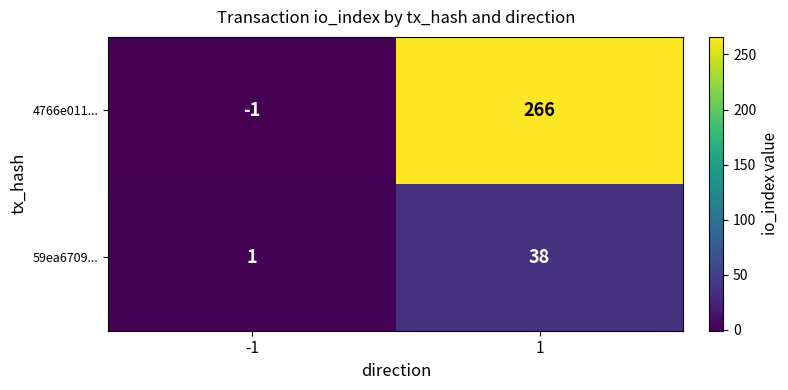

What is the difference between the highest and lowest values at -1?

2